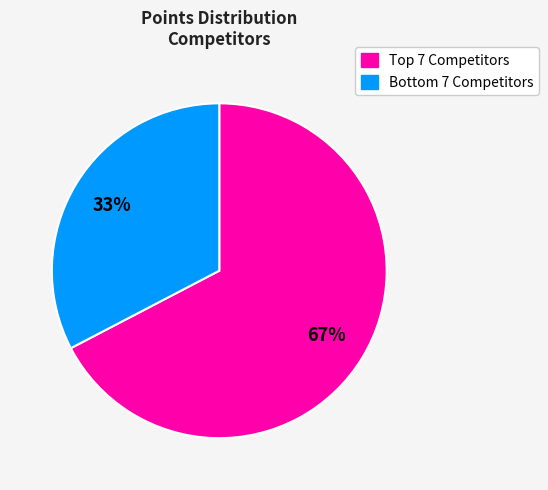

To the nearest percent, what is the average slice percentage?

50%